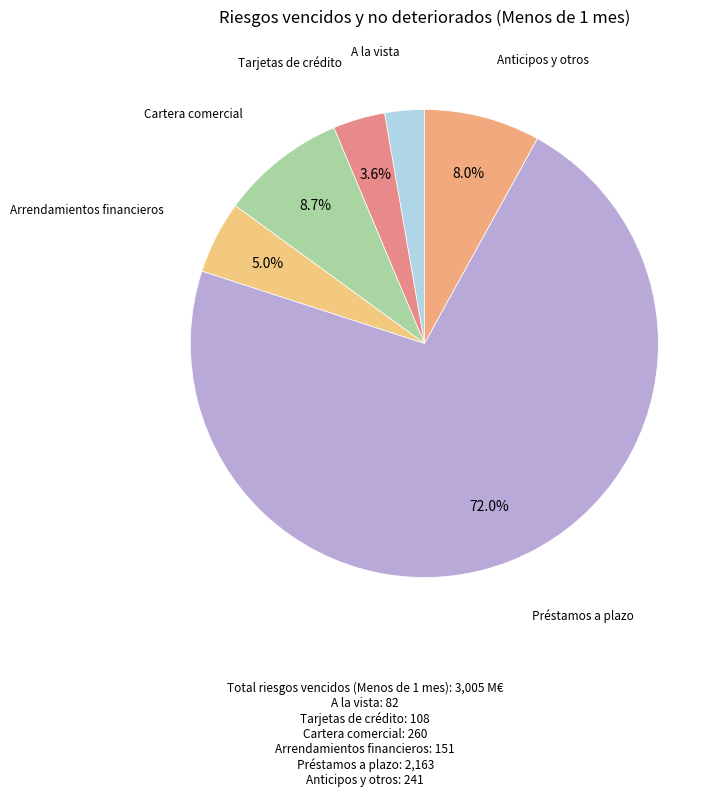

Does any single category account for the majority?

Yes